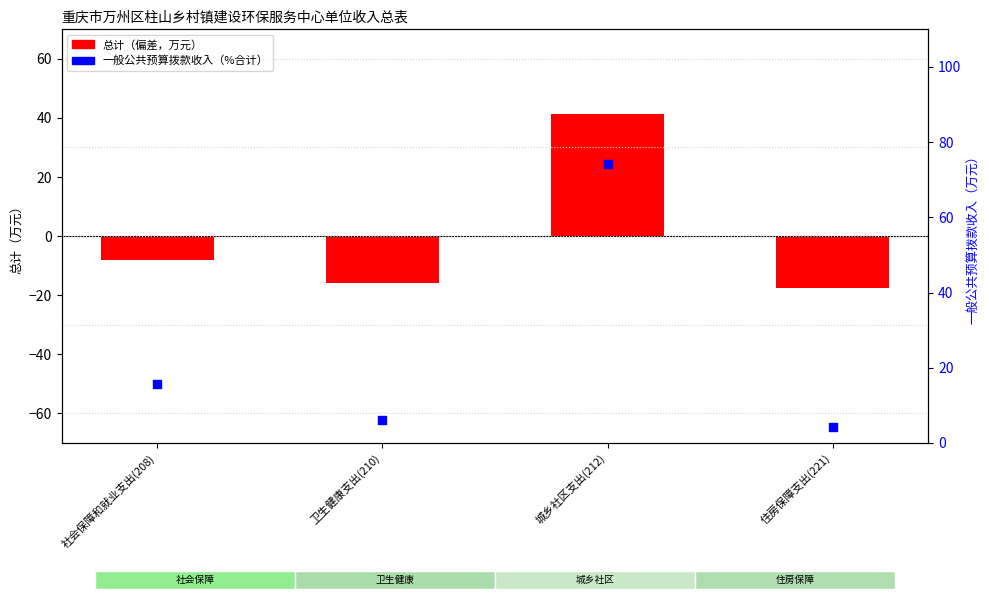

Is the value of 一般公共预算拨款收入 (%) at 住房保障支出(221) greater than the value of 总计 (偏差) at 卫生健康支出(210)?

Yes